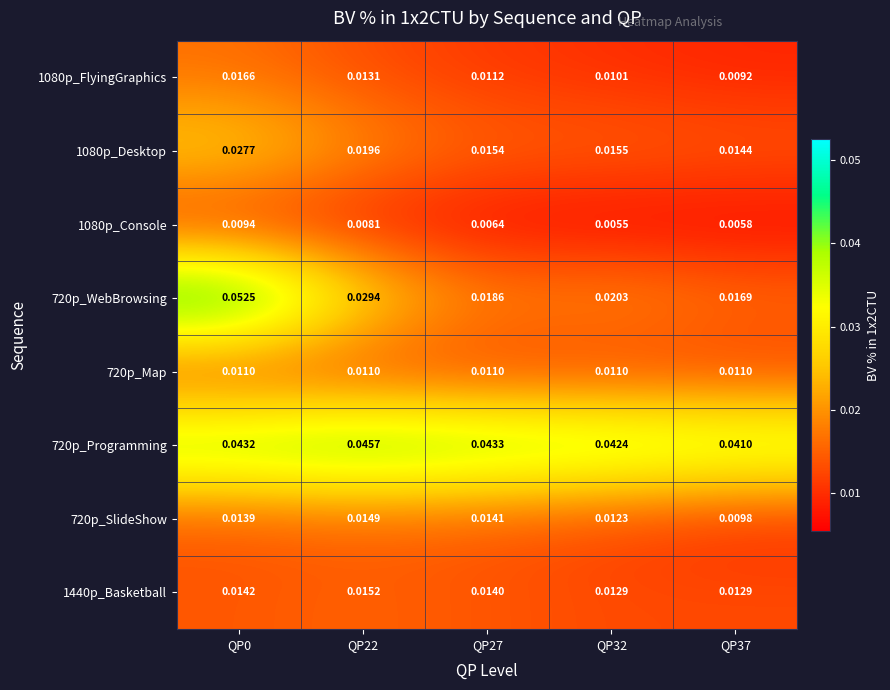

Is the value of 720p_Map at QP37 greater than the value of 720p_Programming at QP32?

No